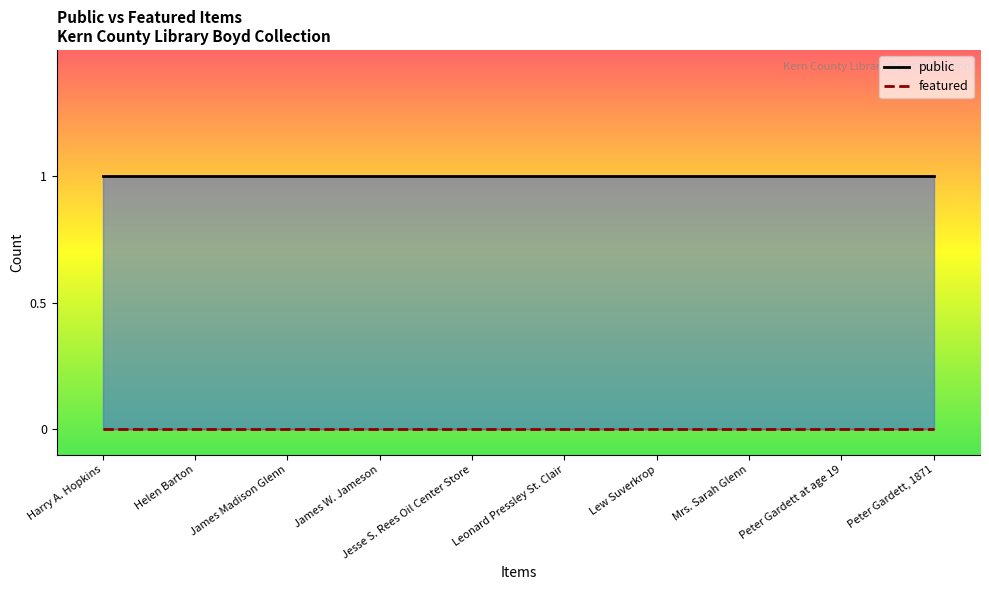

How many lines are shown in the chart?

2